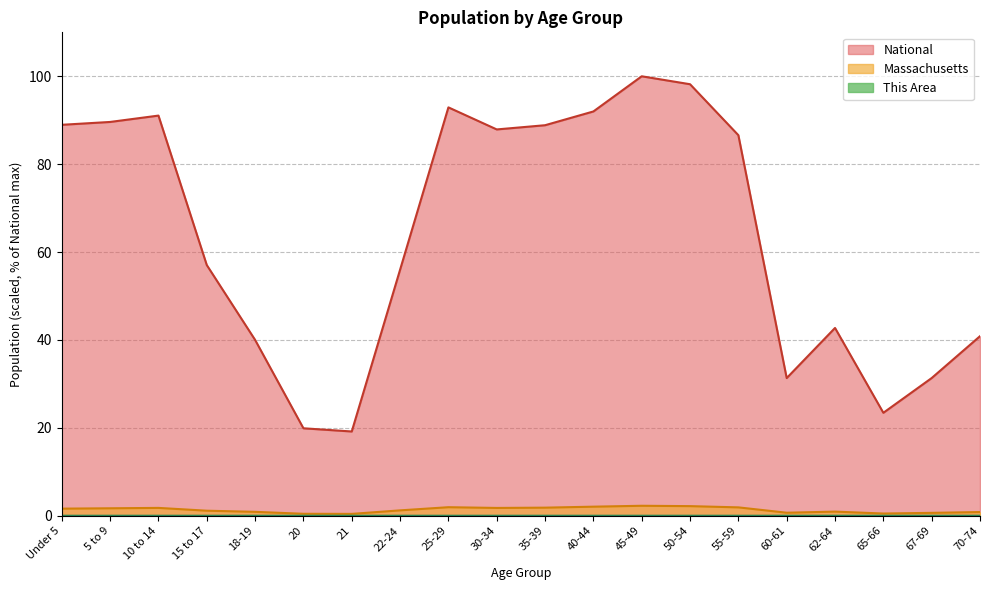

Count the number of categories in the chart.

20